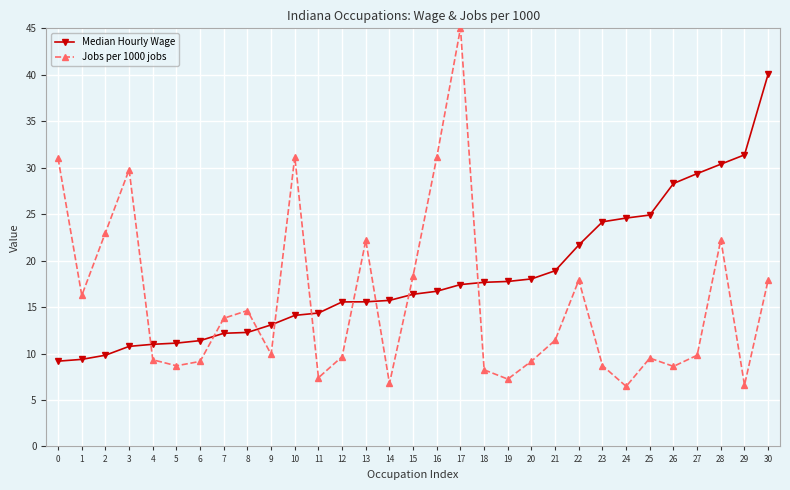

True or false: Jobs per 1000 jobs has a value of 15.0 at 4.

False